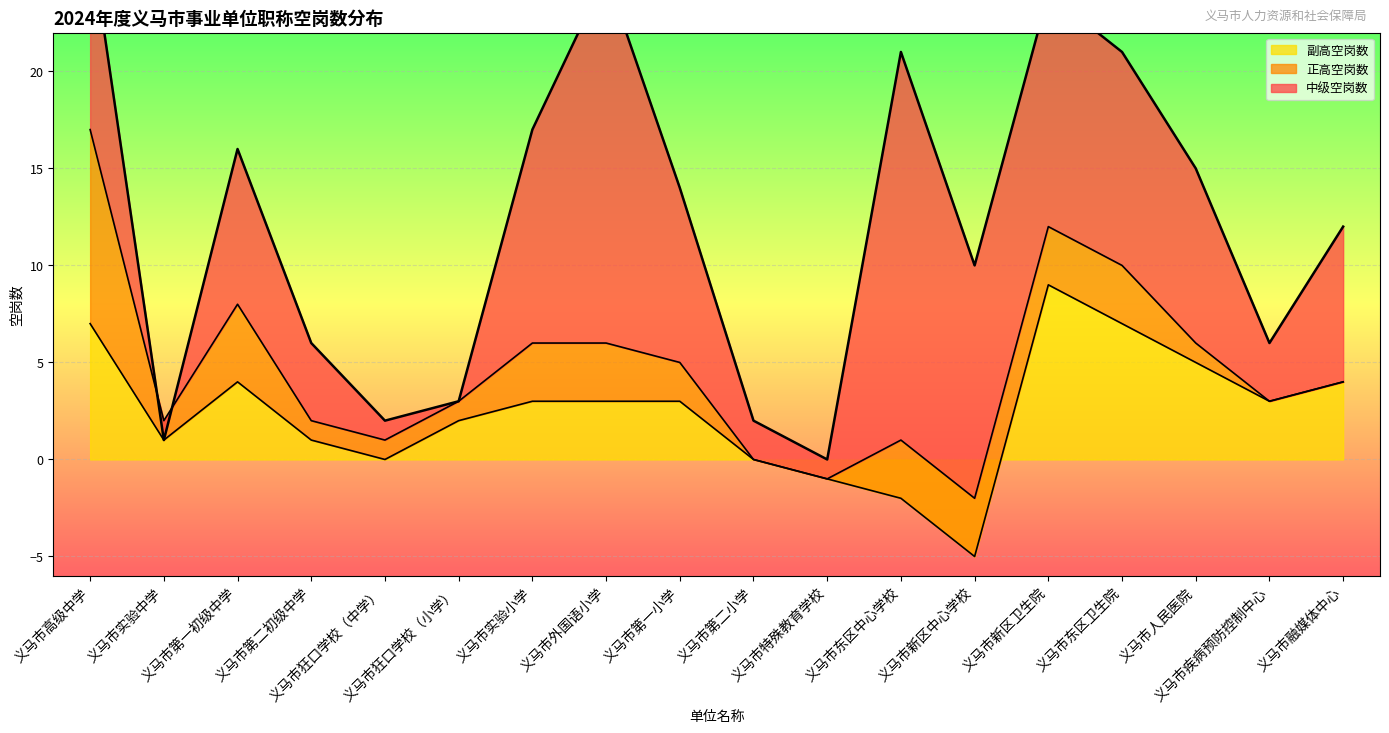

What value does the 中级空岗数 series have at 义马市新区中心学校?

12